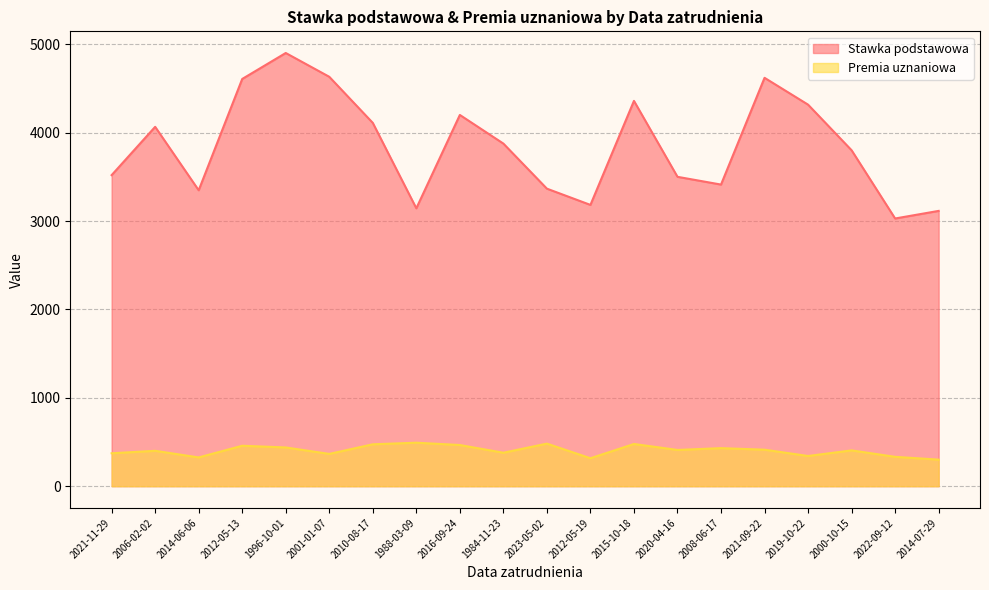

Which category has the highest value in the Stawka podstawowa series?

1996-10-01